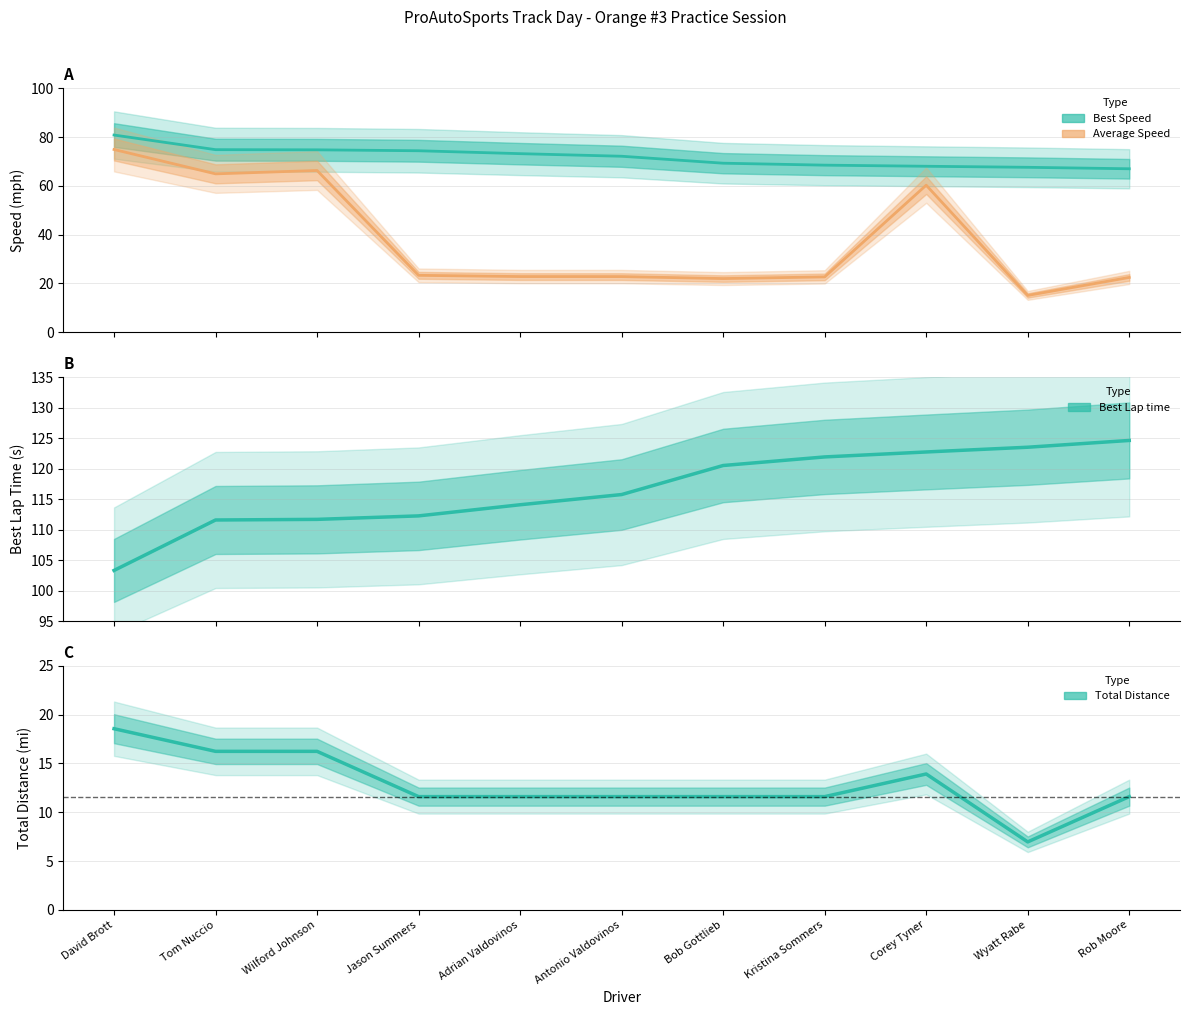

At which label does Average Speed first exceed 22?

David Brott